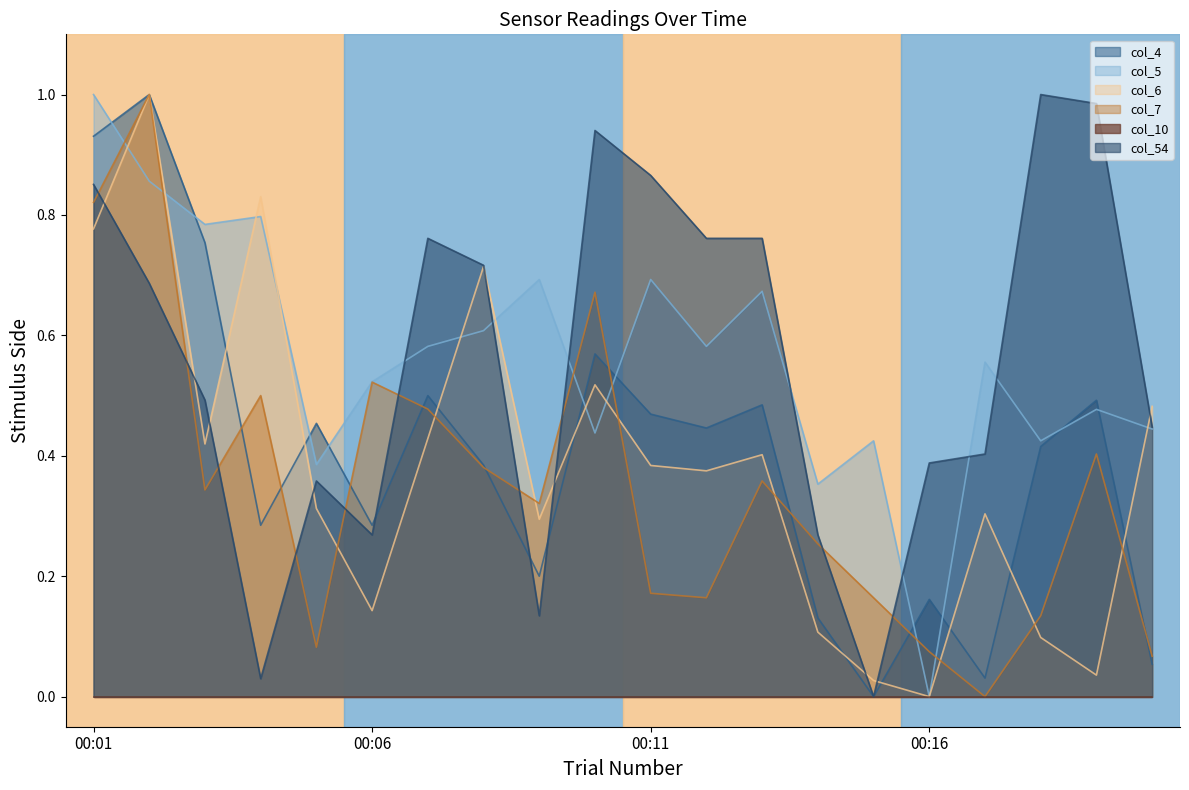

What is the difference between the maximum and minimum values in the col_5 series?

1.0